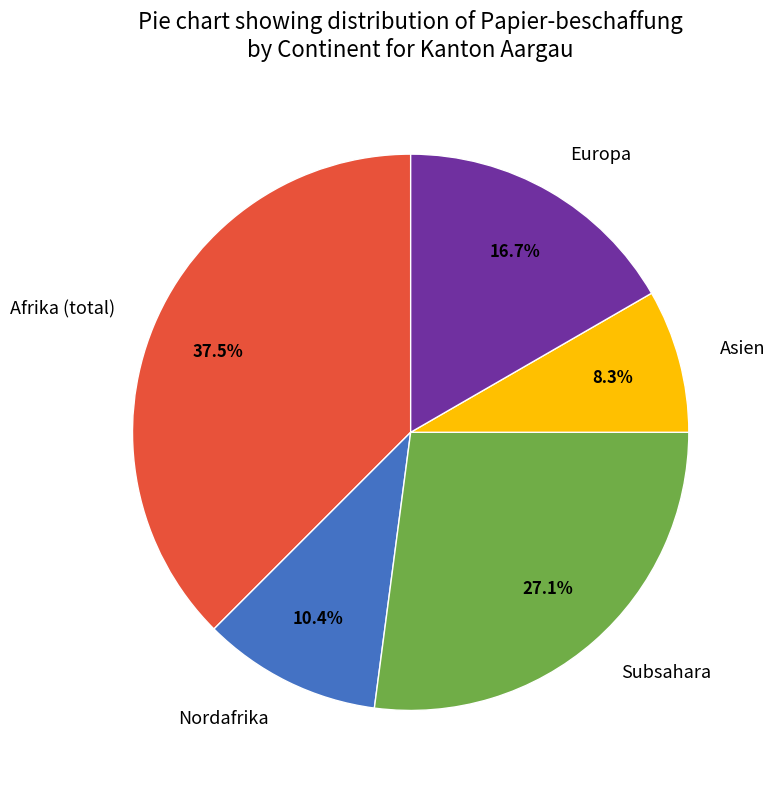

Rank the categories by value from highest to lowest.

Afrika (total), Subsahara, Europa, Nordafrika, Asien